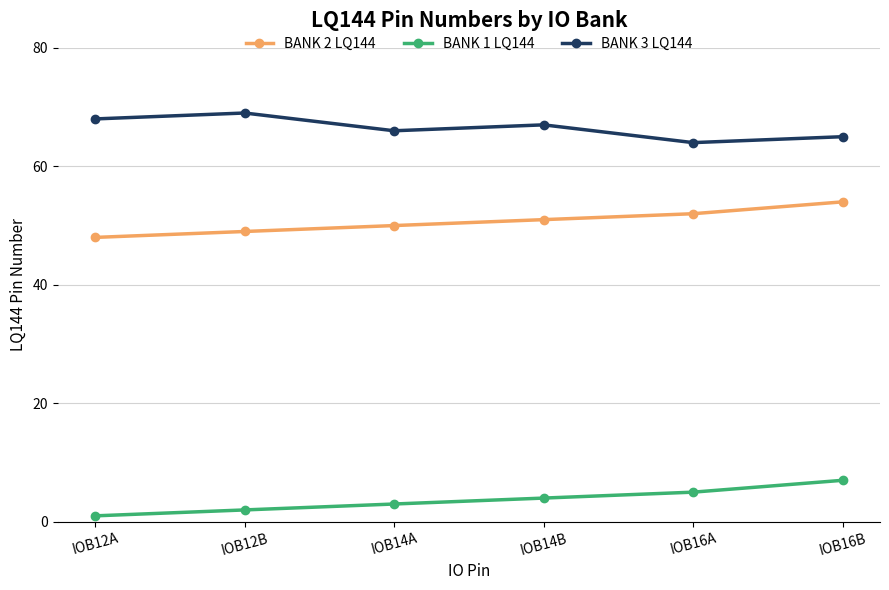

What is the approximate value of BANK 2 LQ144 at IOB16B?

54